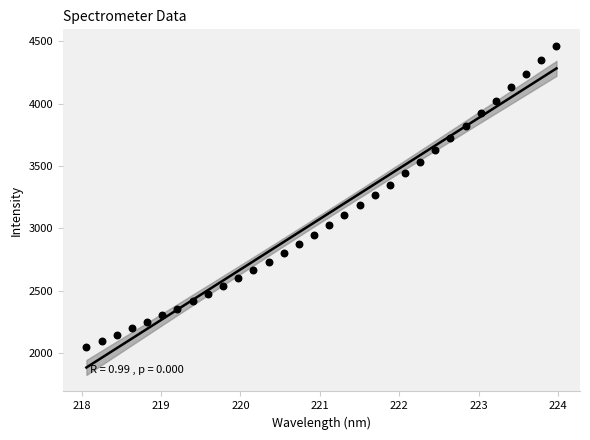

What is the range of X values (max minus min)?

5.9